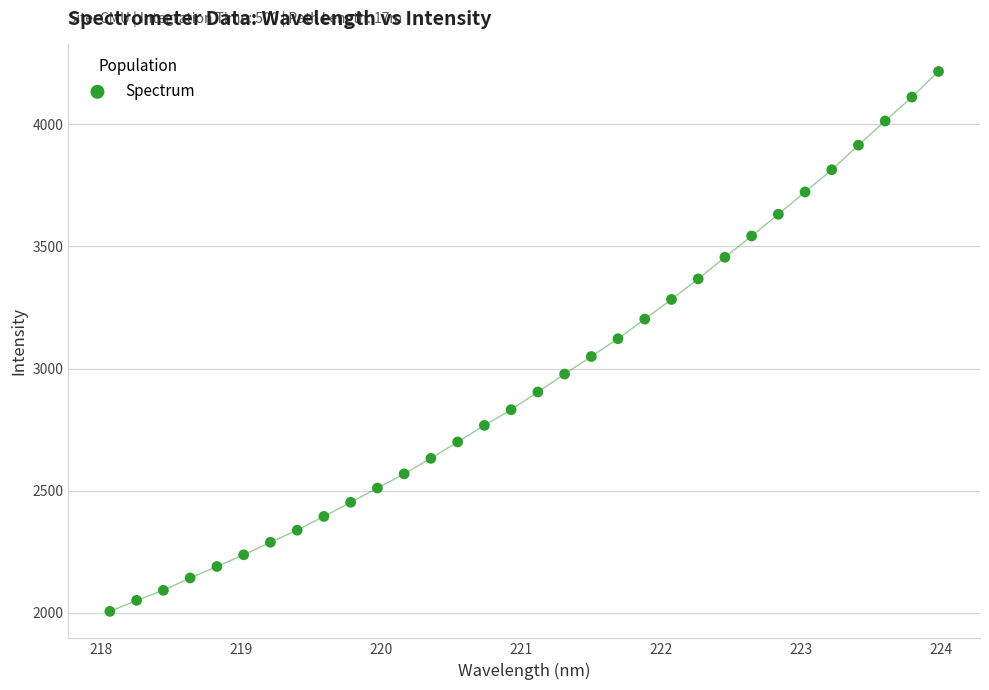

What is the range of X values (max minus min)?

5.9